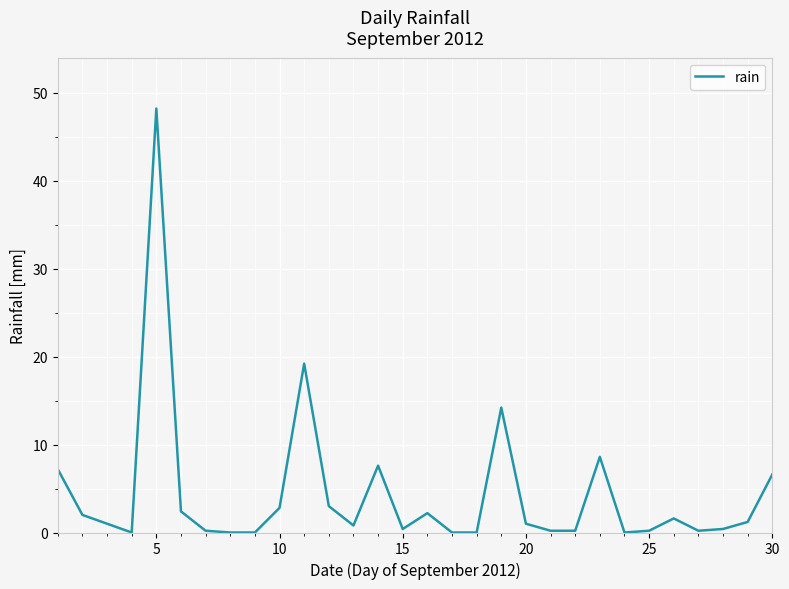

What is the difference between the maximum and minimum values?

48.2